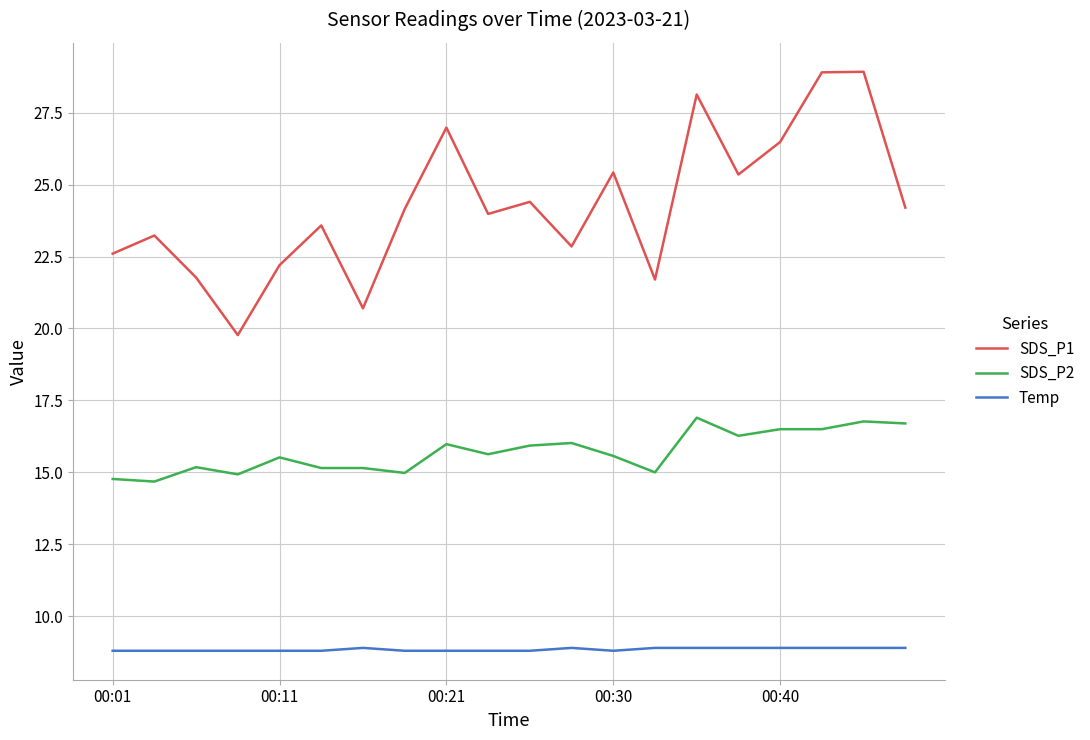

What is the minimum value shown in the chart?

8.8